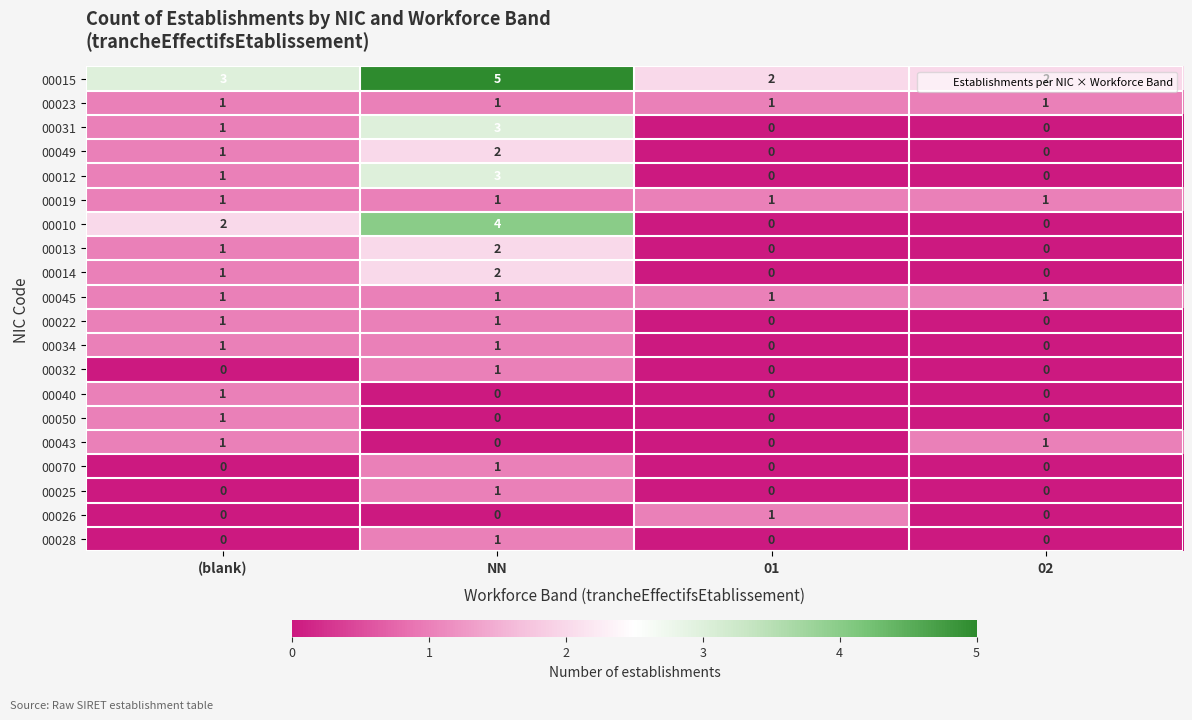

Count the number of data series in this chart.

20